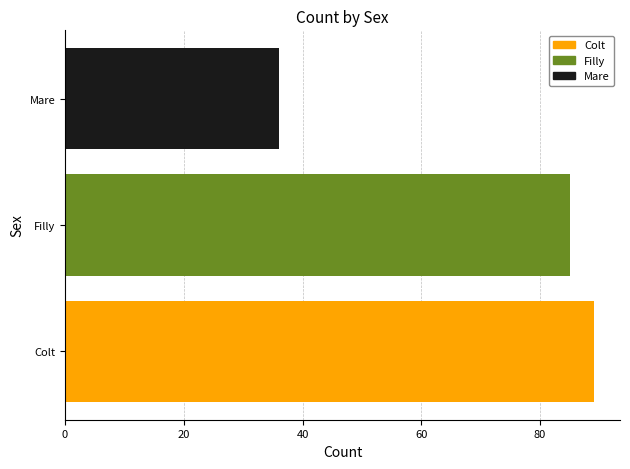

List the labels in order of value, smallest first.

Mare, Filly, Colt